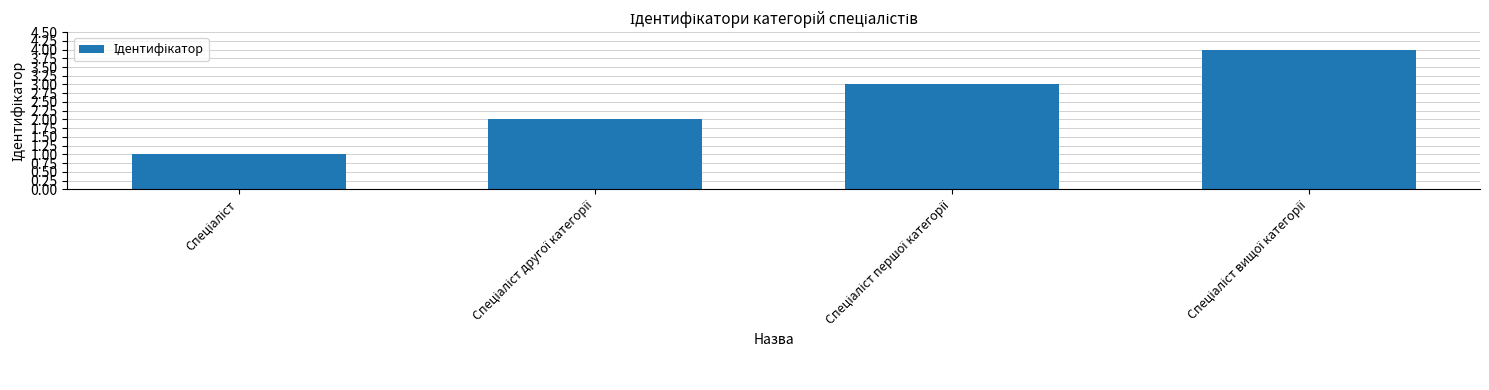

Count the number of categories in the chart.

4